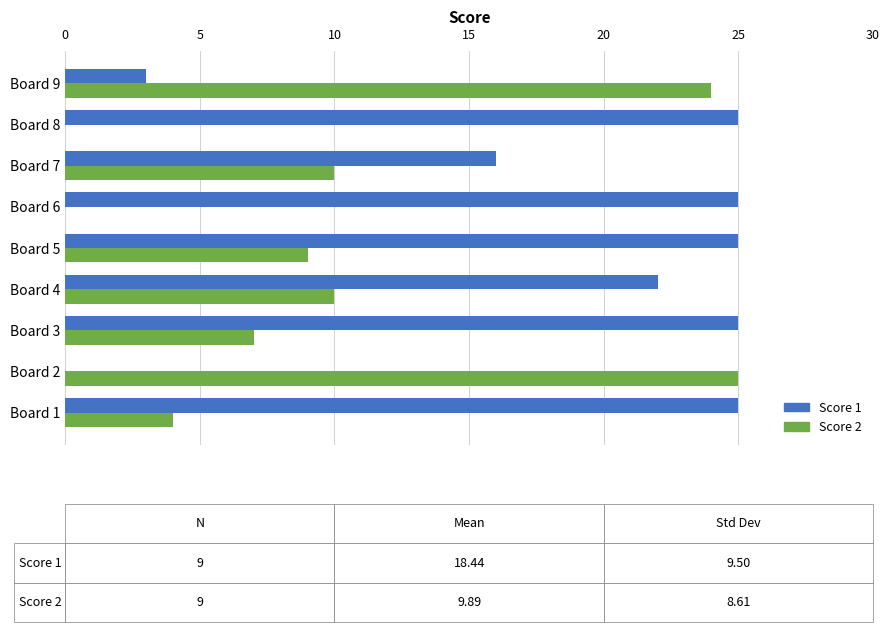

What are all the series names shown in the legend?

Score 1, Score 2